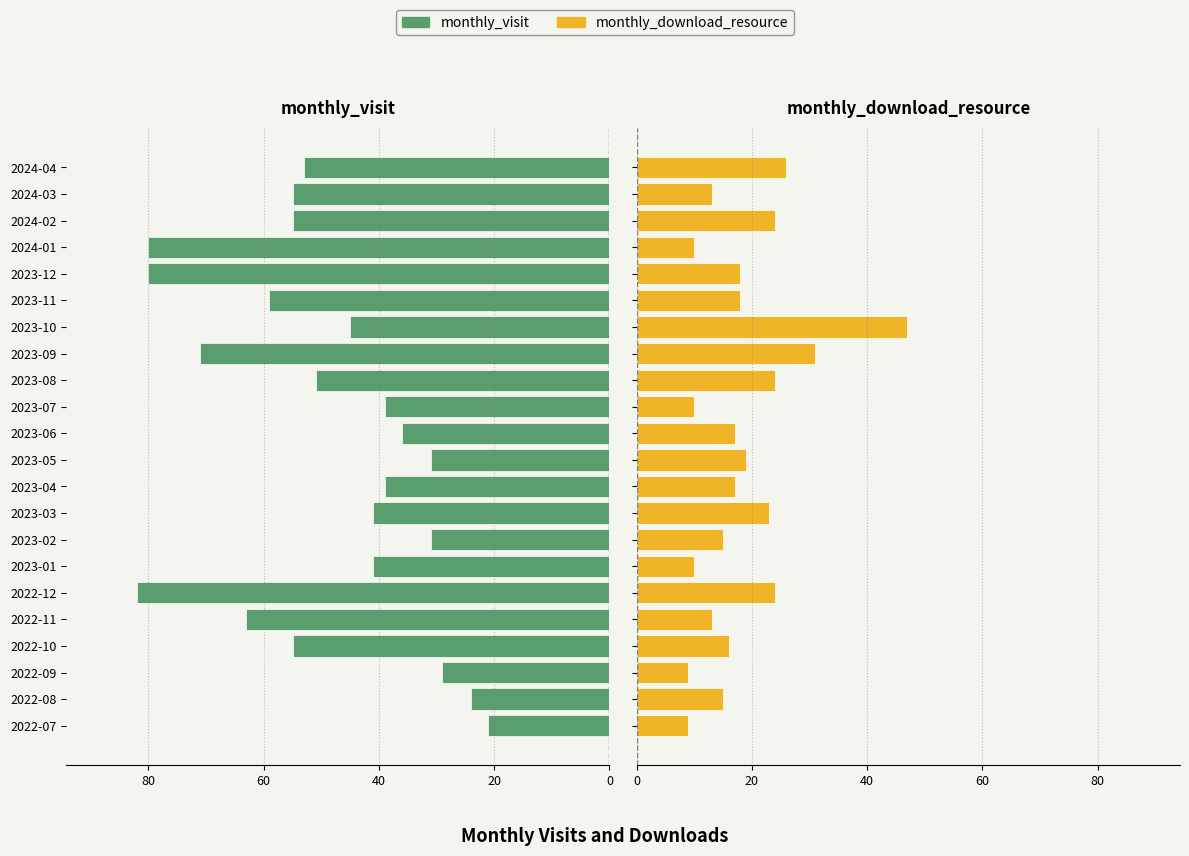

Read the monthly_download_resource value at 2023-07.

10